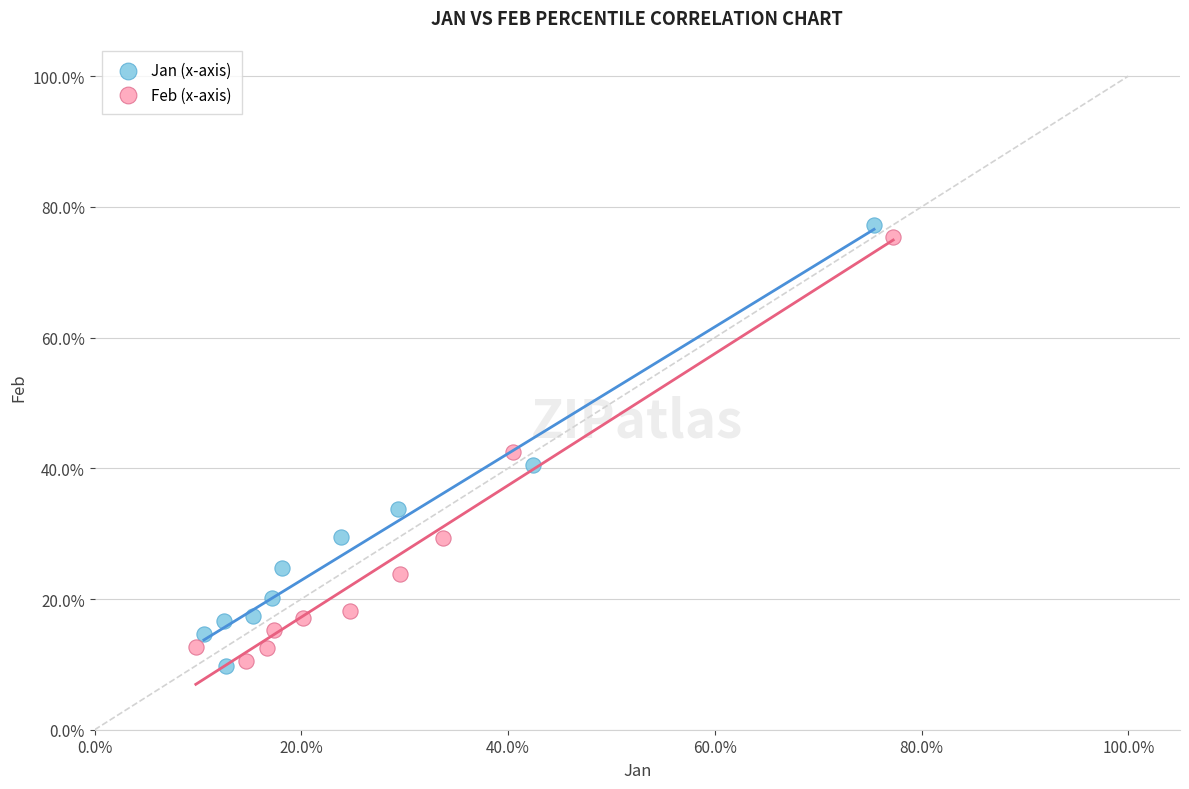

What are all the series names shown in the legend?

Jan (x-axis), Feb (x-axis)